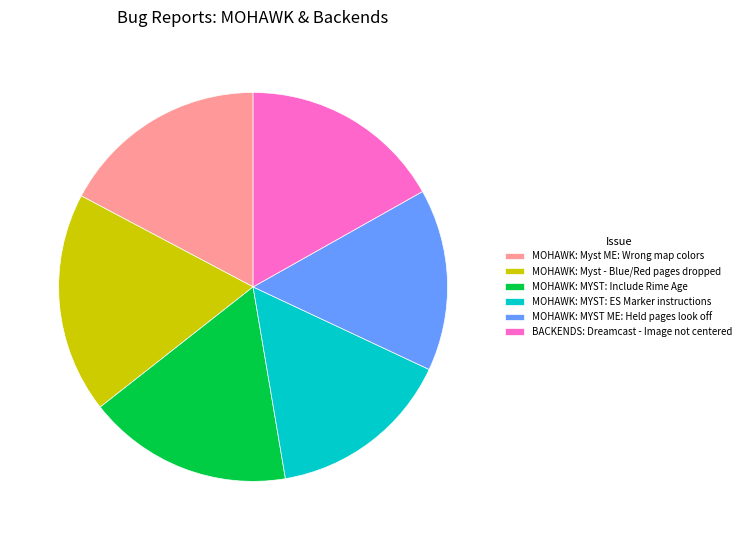

Is there a majority slice in this chart?

No